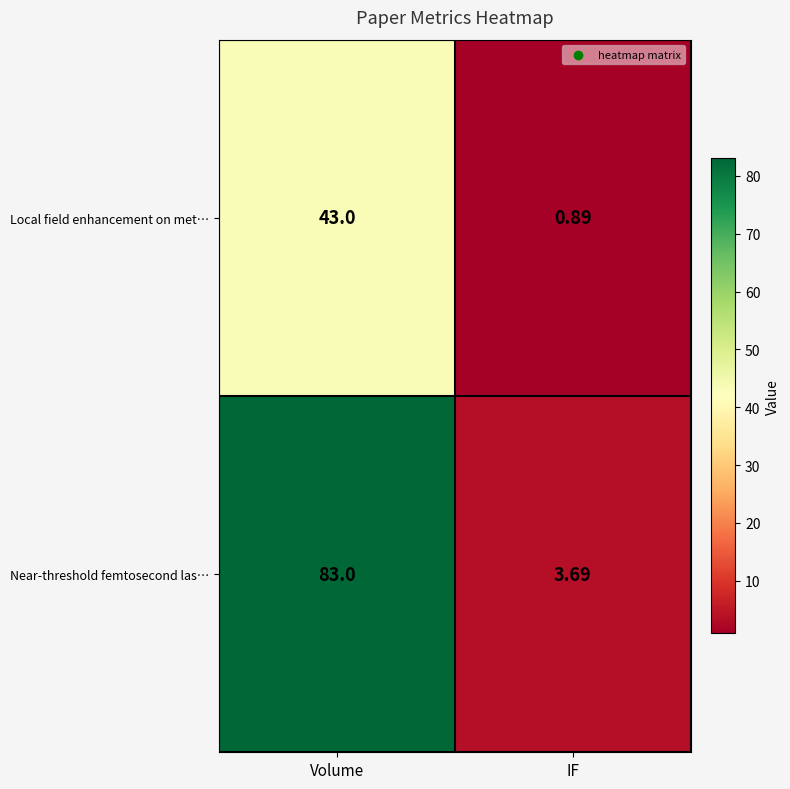

Between Volume and IF, which series saw the biggest shift?

Near-threshold femtosecond las…